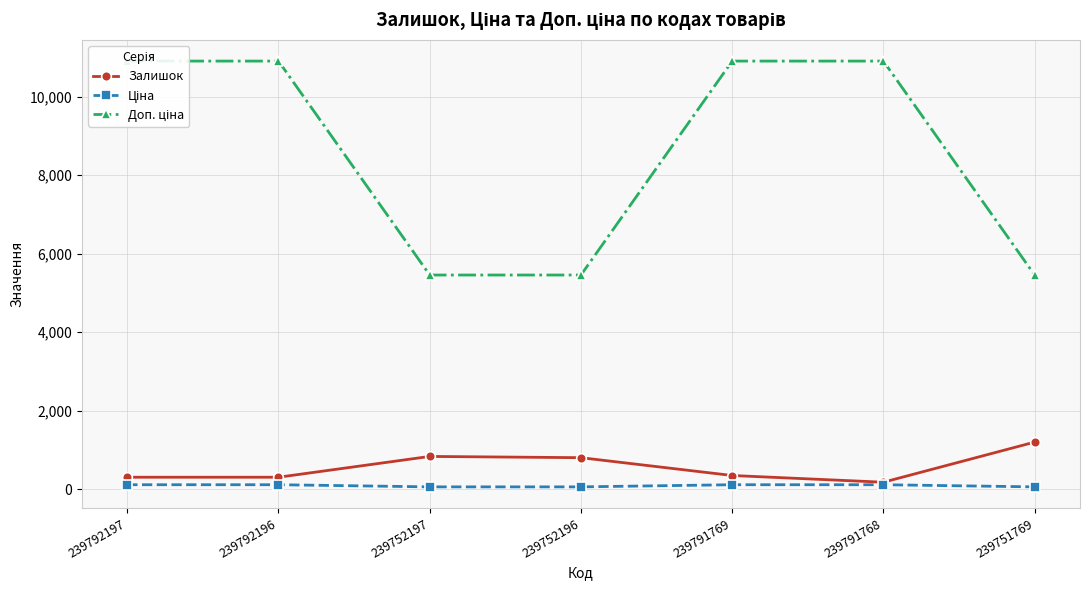

What is the difference between the second highest and second lowest values in the Доп. ціна series?

5451.0